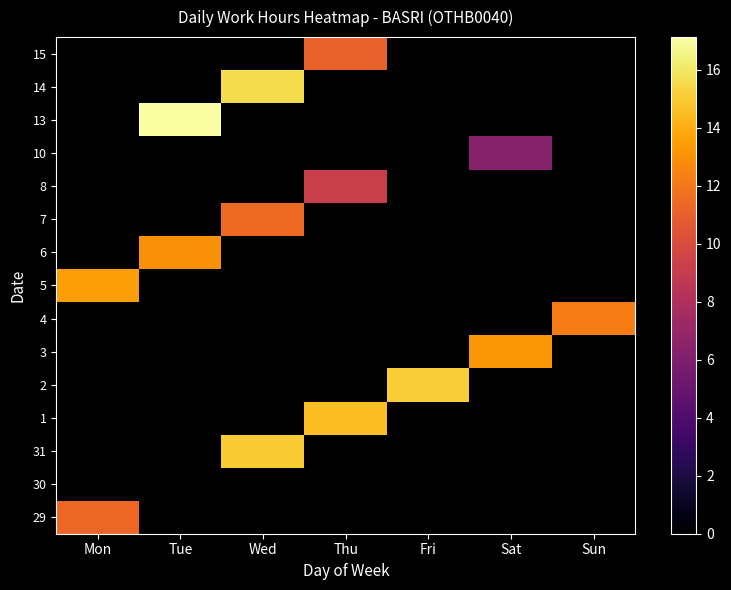

Which series has the largest total across all categories?

13